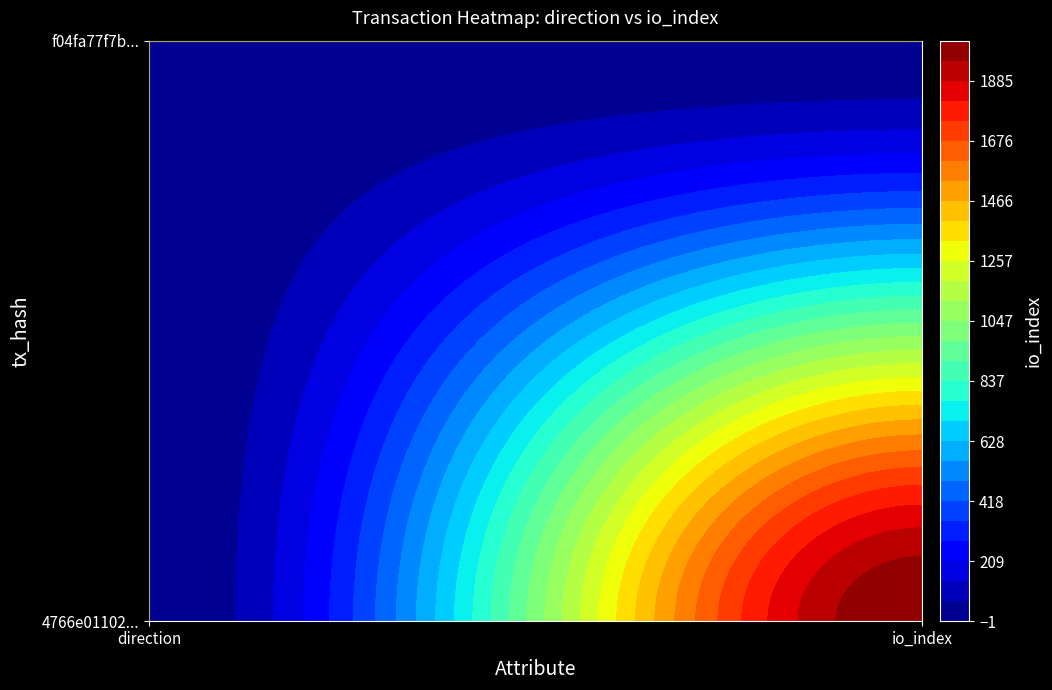

Reading right to left, what are all the values shown in this chart?

4766e01102c8a5b8134ac1b18fc9224ff8d62f0: 1=2025	0=-1
f04fa77f7b02485689f0433d5d988a8cca8224a: 1=11	0=1